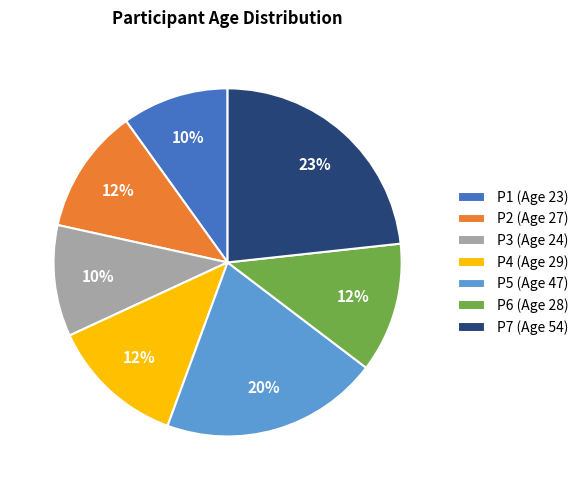

What percentage is the P5 (Age 47) slice, to the nearest percent?

20%